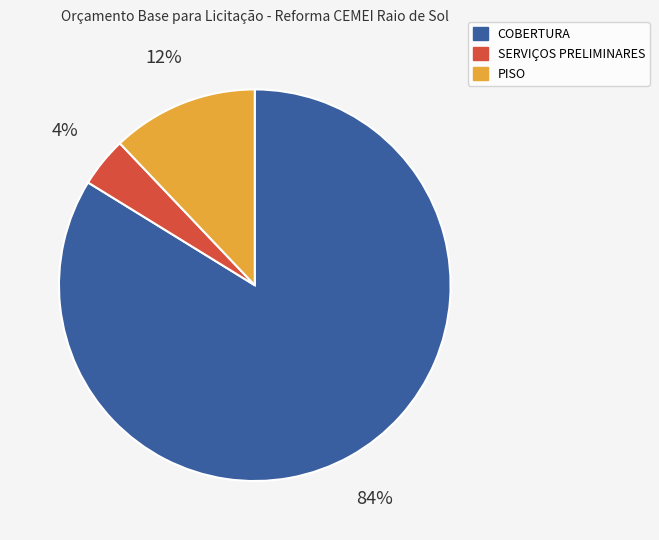

What percentage is the SERVIÇOS PRELIMINARES slice, to the nearest percent?

4%